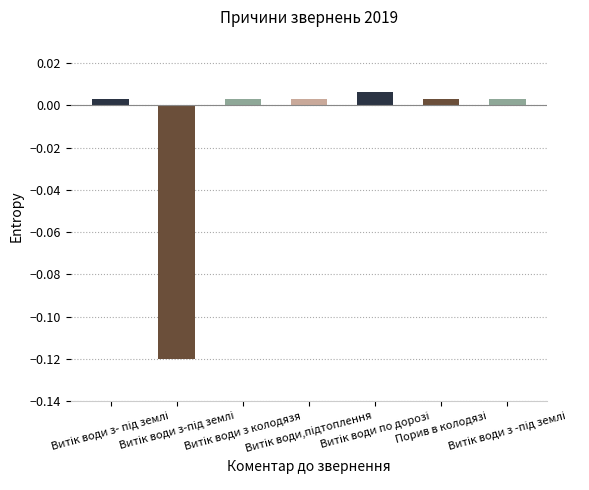

How many bars are there in total?

7